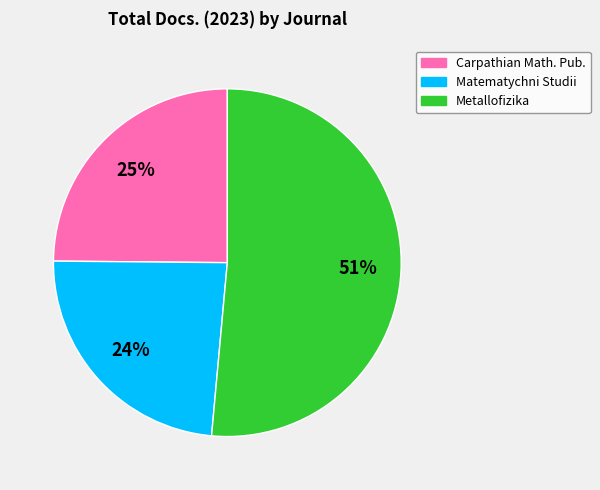

How many slices are in this pie chart?

3